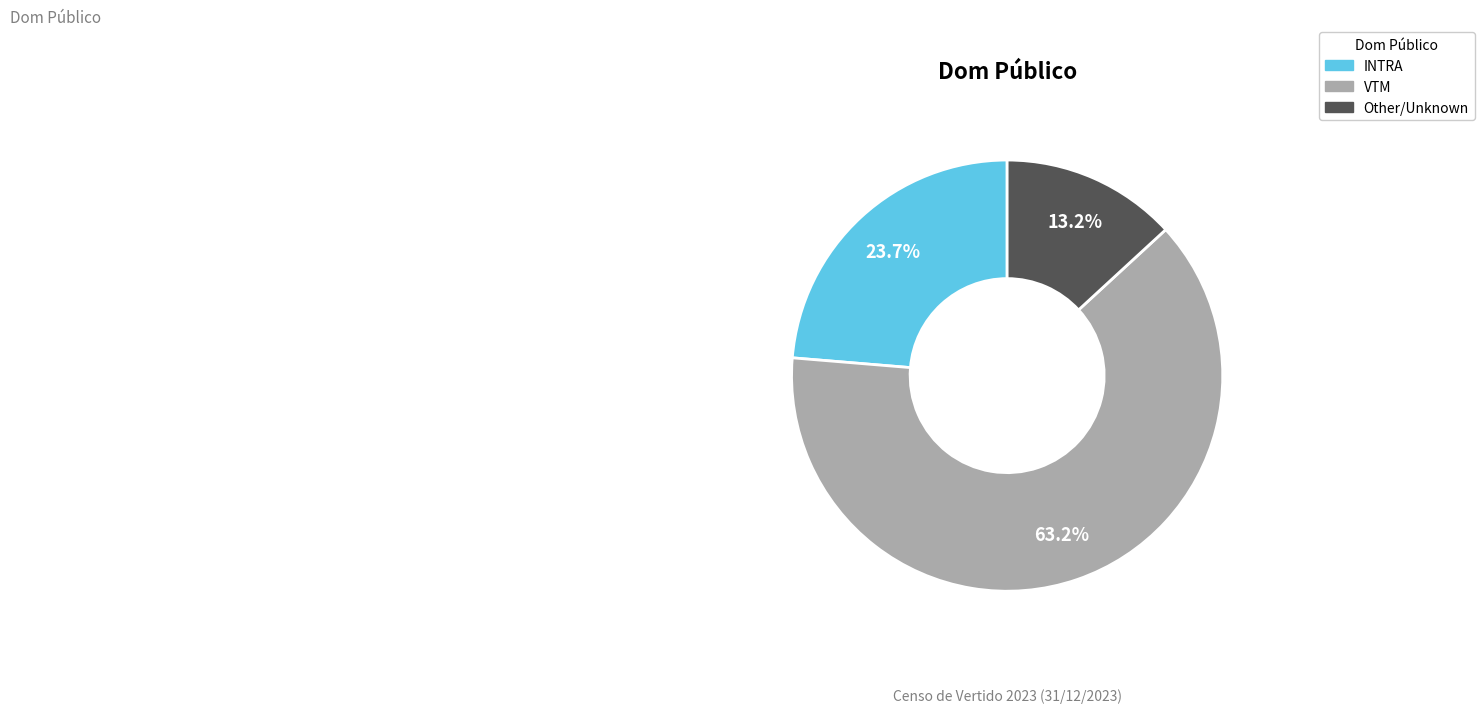

Is there a majority slice in this chart?

Yes